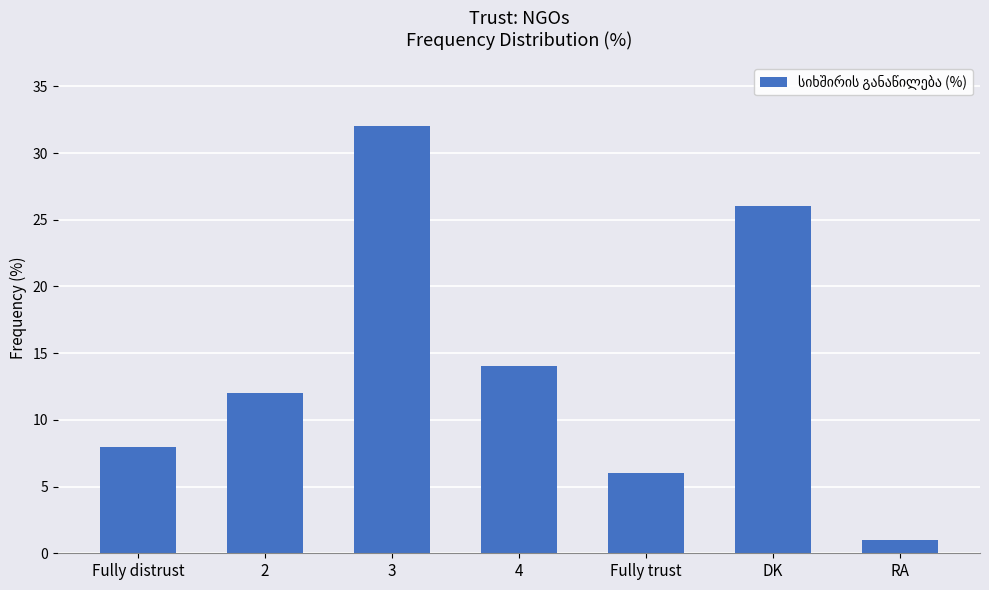

What is the minimum value shown in the chart?

1